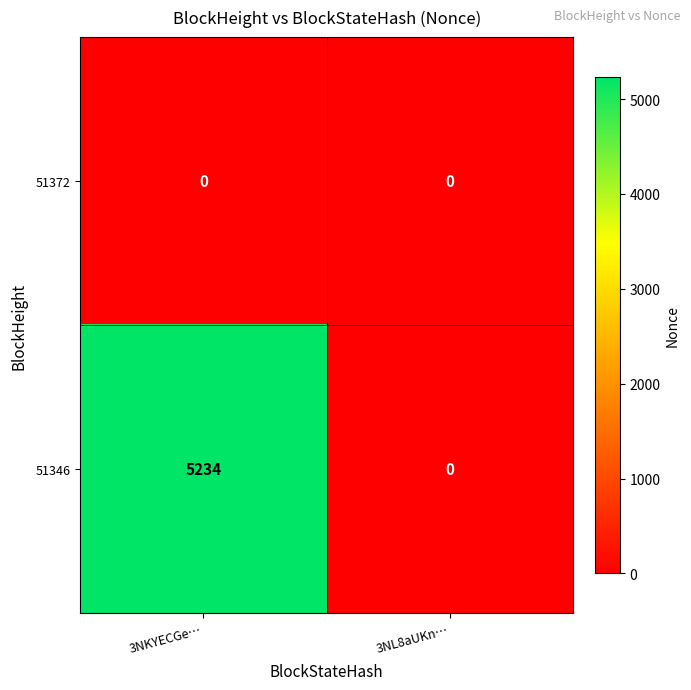

Reading right to left, list all the values displayed in this chart.

51372: 0	0
51346: 0	5234